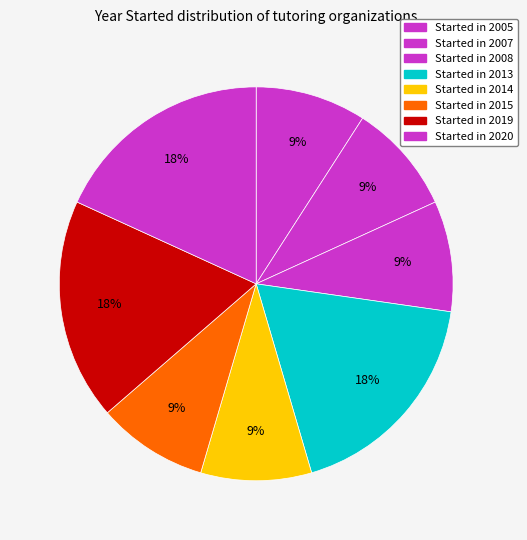

How many segments does this pie chart have?

8